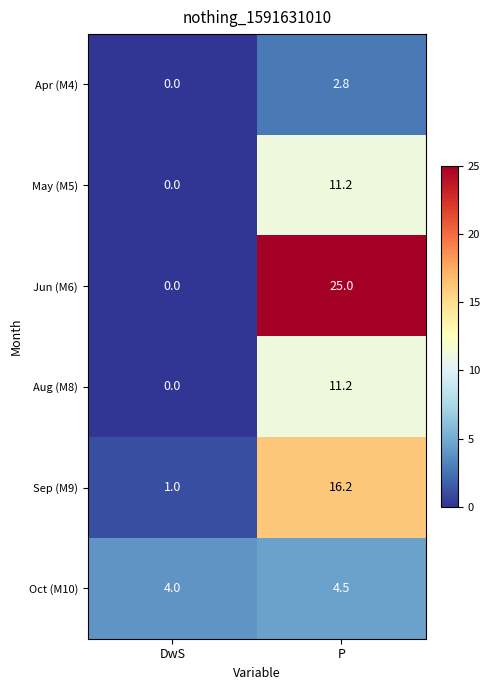

Which series has the largest total across all categories?

Jun (M6)